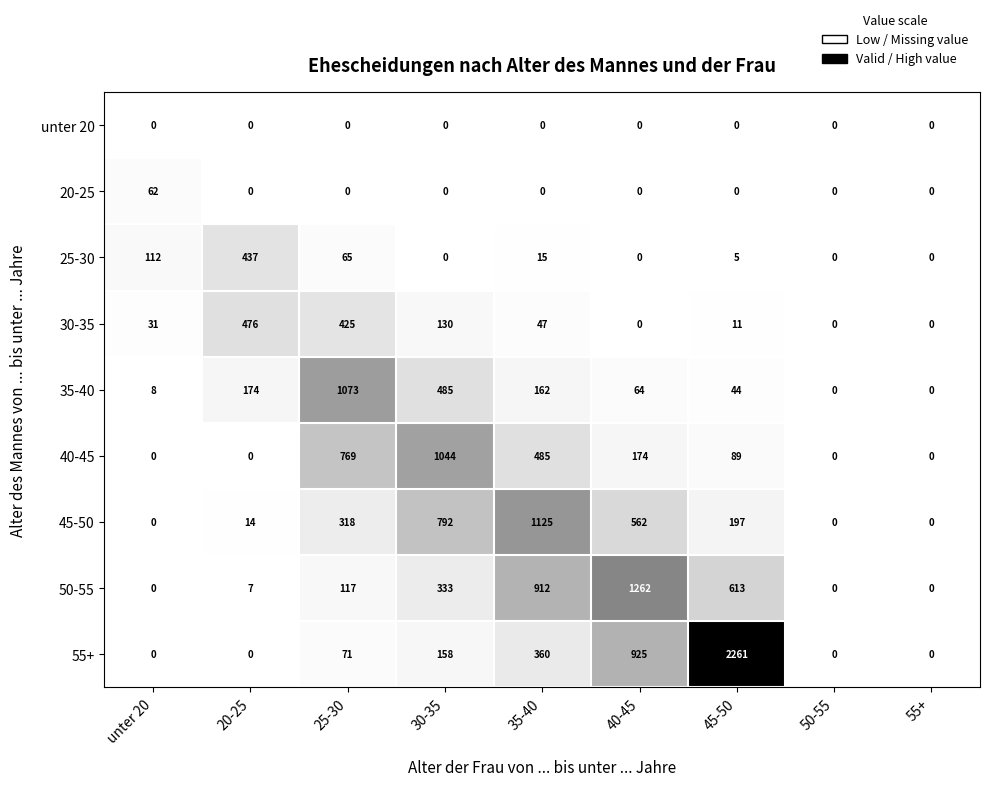

How many categories are shown in the chart?

9